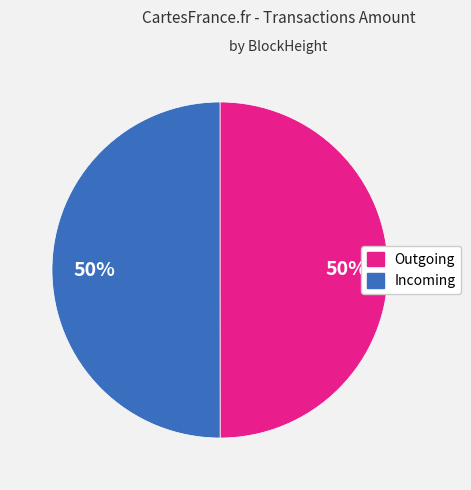

To the nearest percent, what is the average slice percentage?

50%